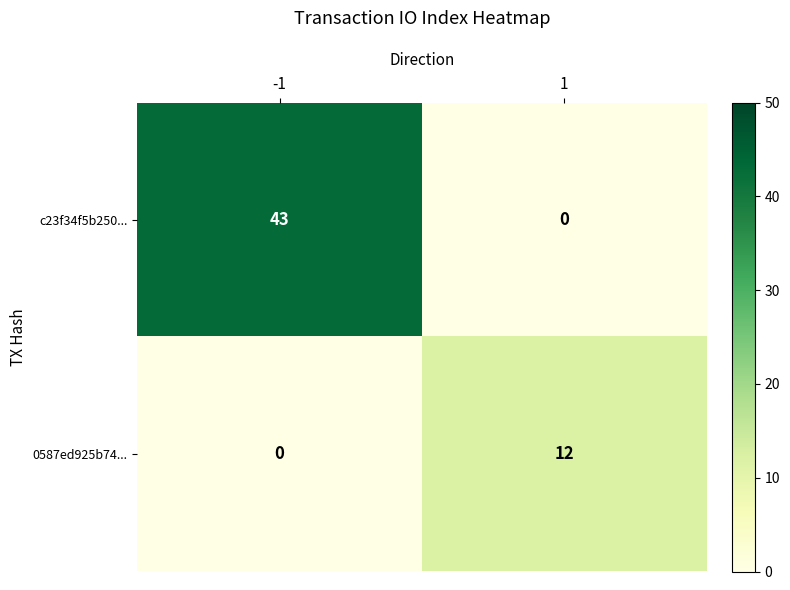

Rank the categories by c23f34f5b250... value from highest to lowest.

-1, 1